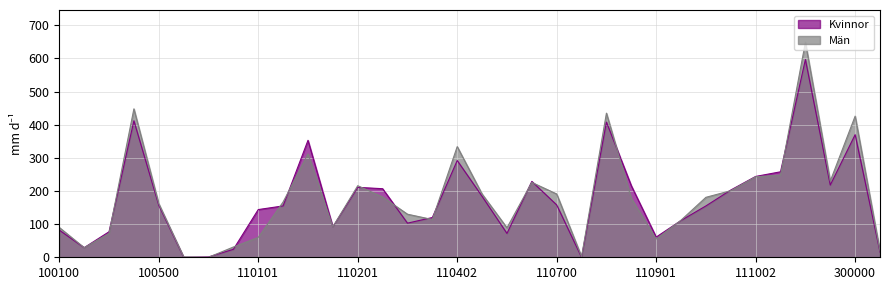

Which series has the largest total across all categories?

Män